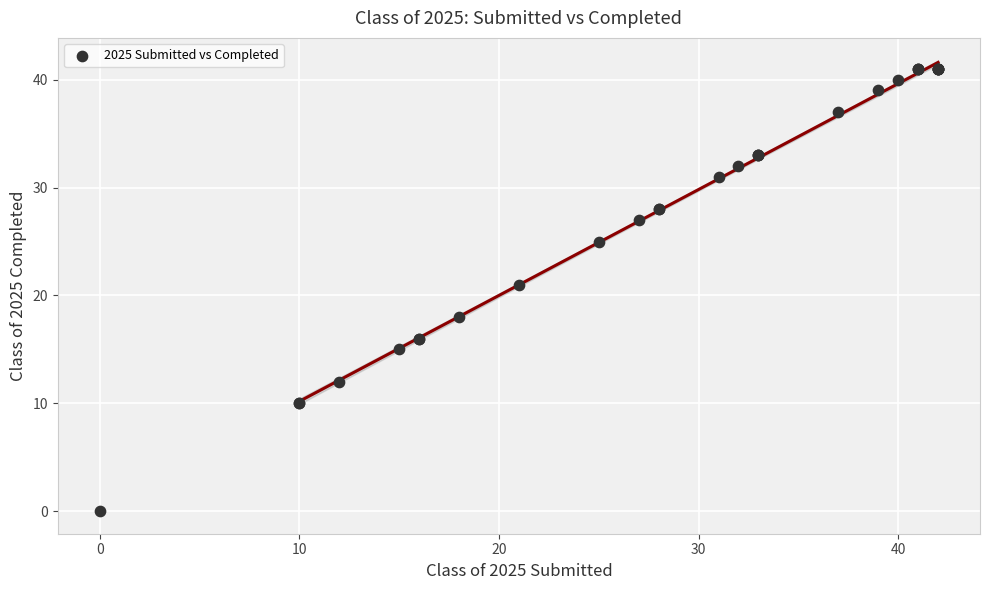

What Y value in the scatter plot is closest to 20?

21